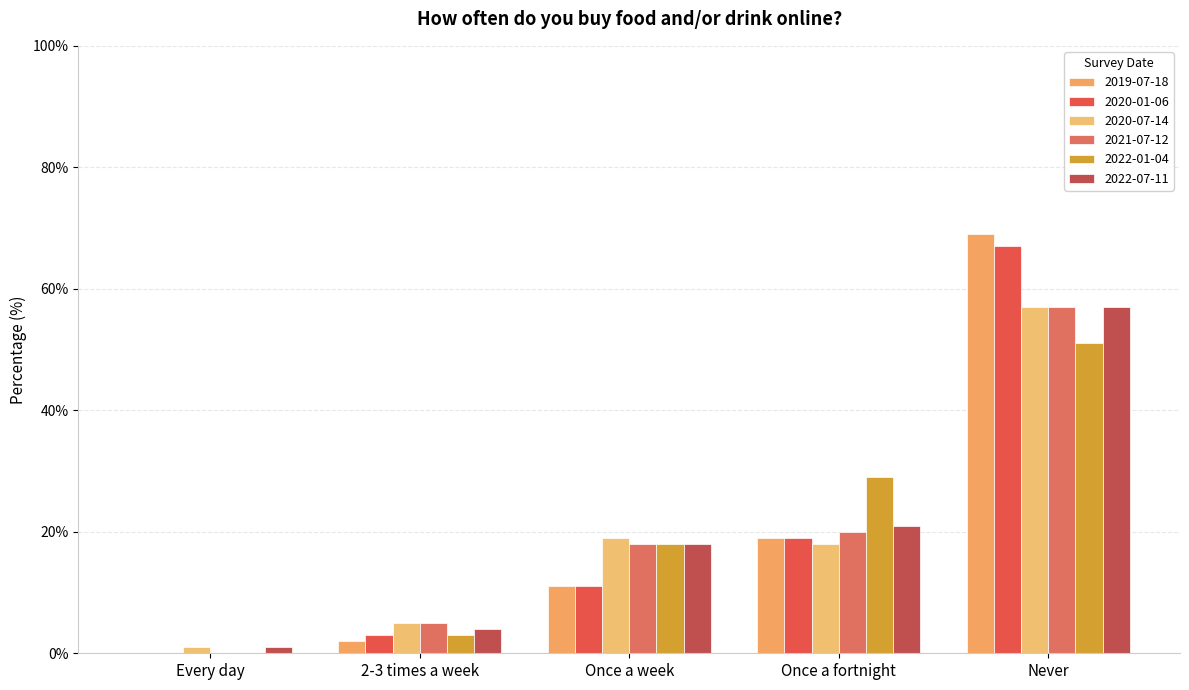

What are all the series names shown in the legend?

2019-07-18, 2020-01-06, 2020-07-14, 2021-07-12, 2022-01-04, 2022-07-11